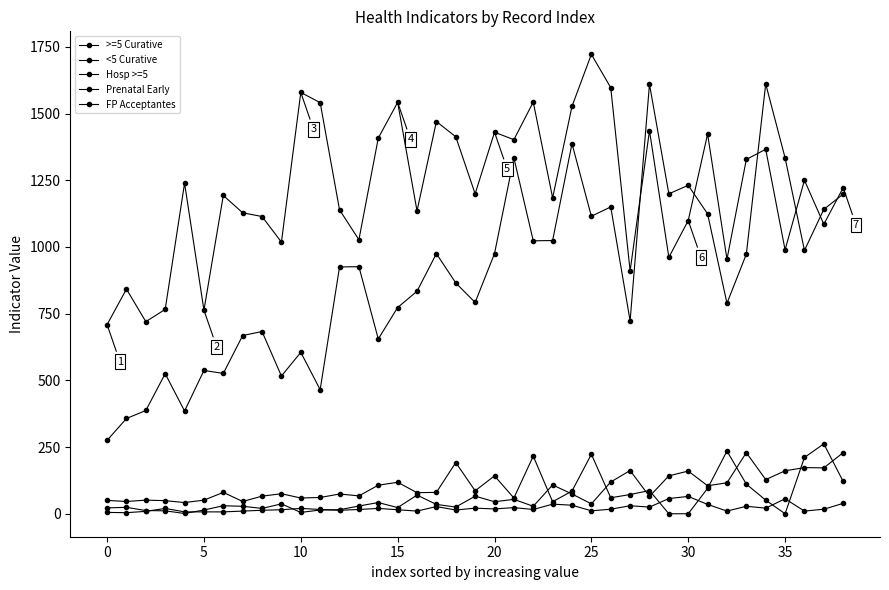

Does the chart have visible grid lines?

No